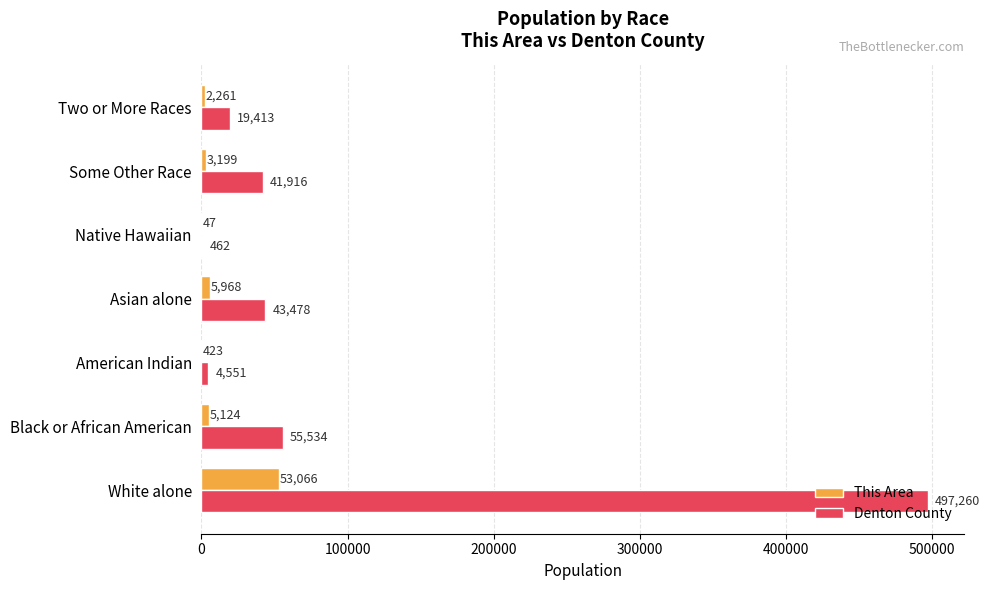

At which label is Denton County closest to 248861?

Black or African American